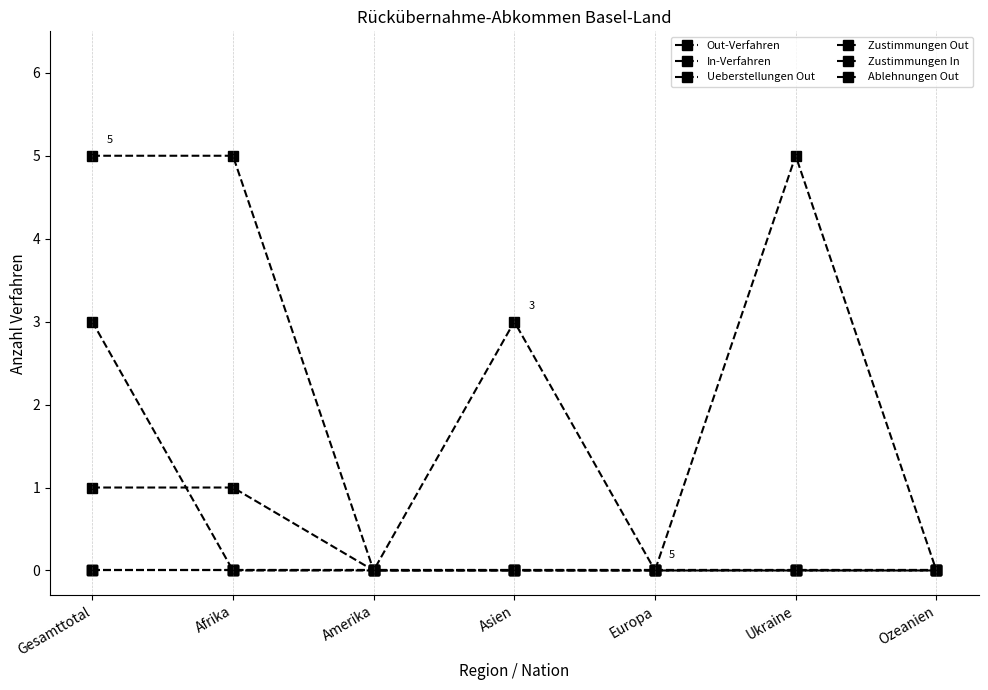

At which category is the sum across all series the highest?

Gesamttotal